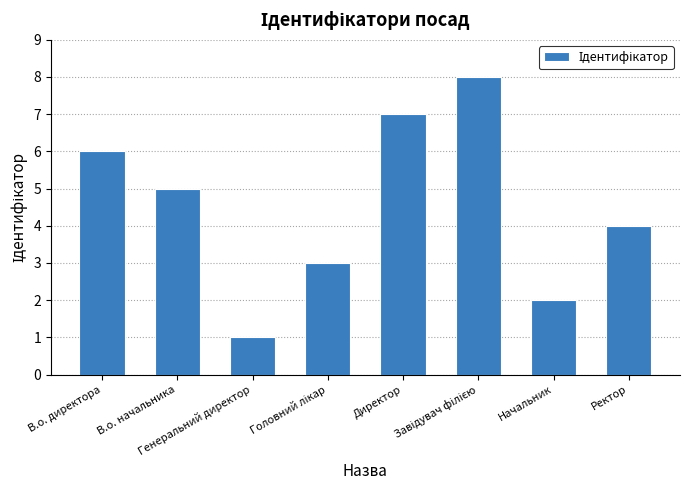

What is the difference between the maximum and minimum values?

7